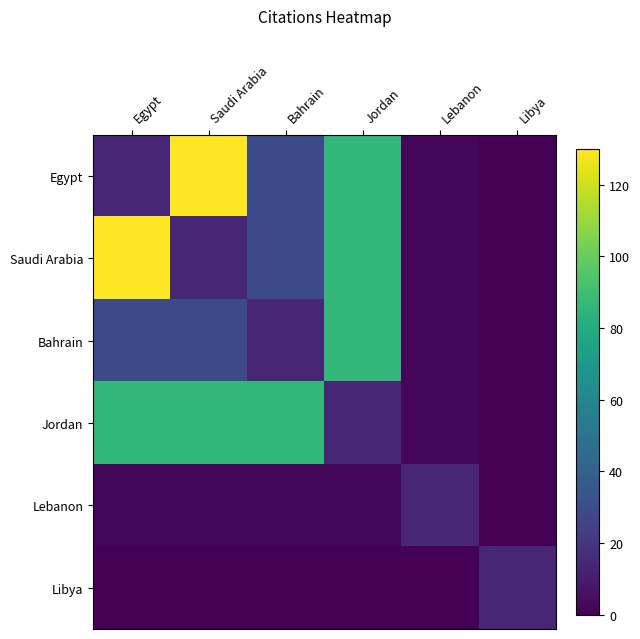

At which category is the sum across all series the highest?

Jordan